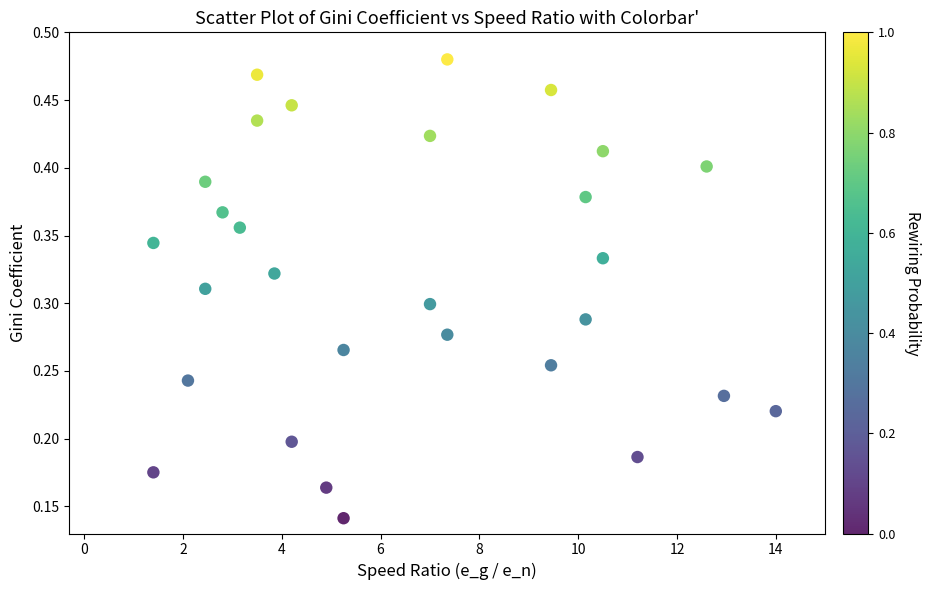

What is the range of X values (max minus min)?

12.6